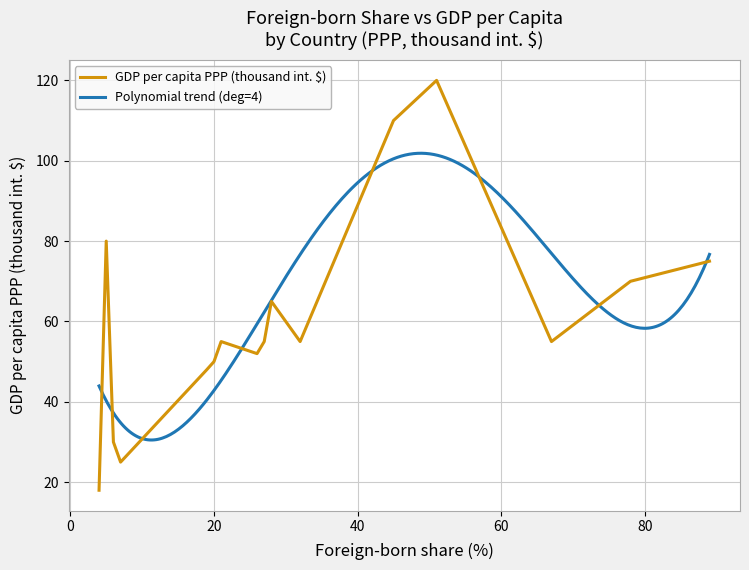

Rank the categories by value from highest to lowest.

Luxembourg, Singapore, United States, United Arab Emirates, Qatar, Switzerland, Kuwait, Saudi Arabia, Australia, Germany, Canada, United Kingdom, Spain, Brazil, Mexico, Thailand